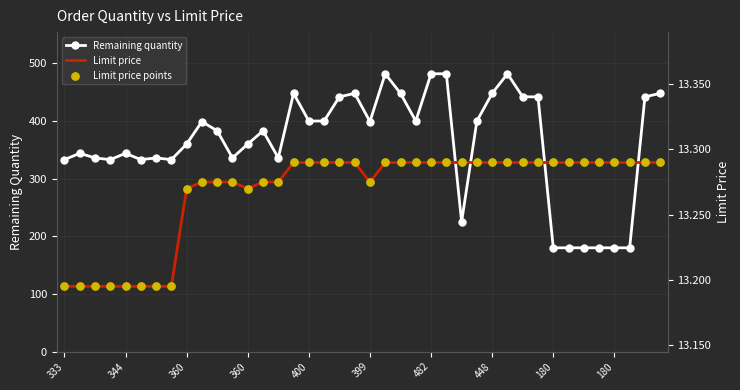

Which series has the largest total across all categories?

Remaining quantity